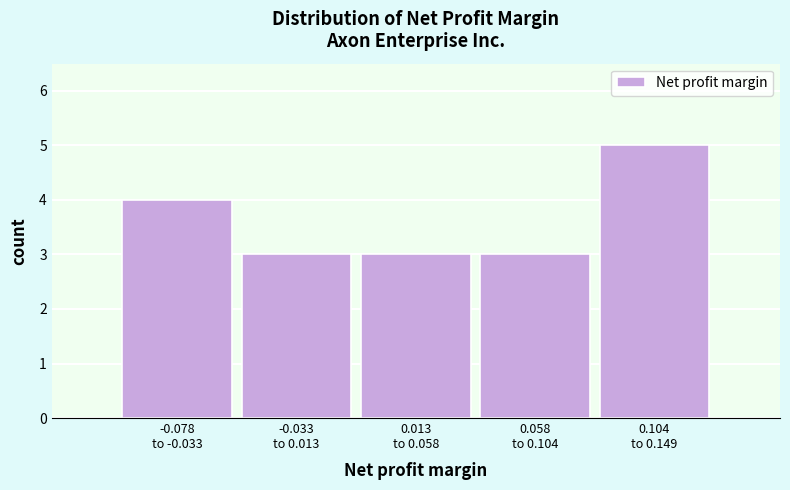

Reading left to right, transcribe all the data shown in this chart.

4	3	3	3	5